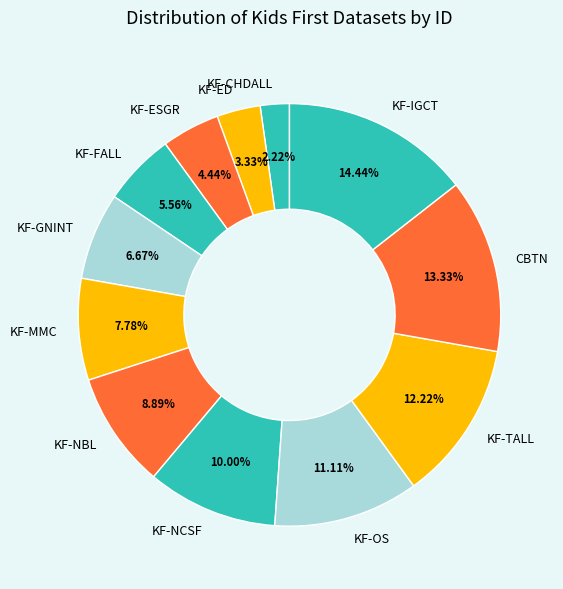

To the nearest percent, what is the average slice percentage?

8%